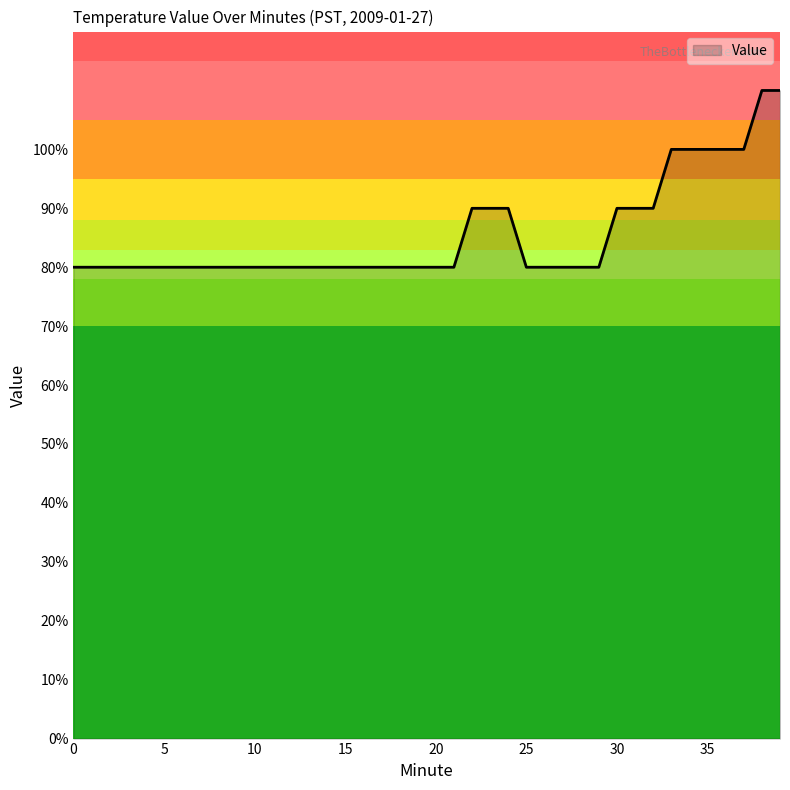

List the labels in order of value, smallest first.

0, 1, 2, 3, 4, 5, 6, 7, 8, 9, 10, 11, 12, 13, 14, 15, 16, 17, 18, 19, 20, 21, 25, 26, 27, 28, 29, 22, 23, 24, 30, 31, 32, 33, 34, 35, 36, 37, 38, 39